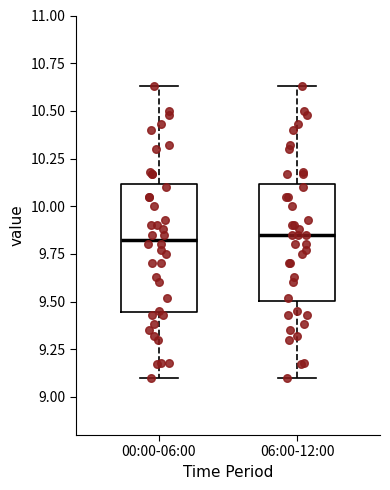

Where does the median line of the box for 00:00-06:00 sit on the y-axis? The values are not printed on the chart, so give them approximately, as read against the axis.

9.85